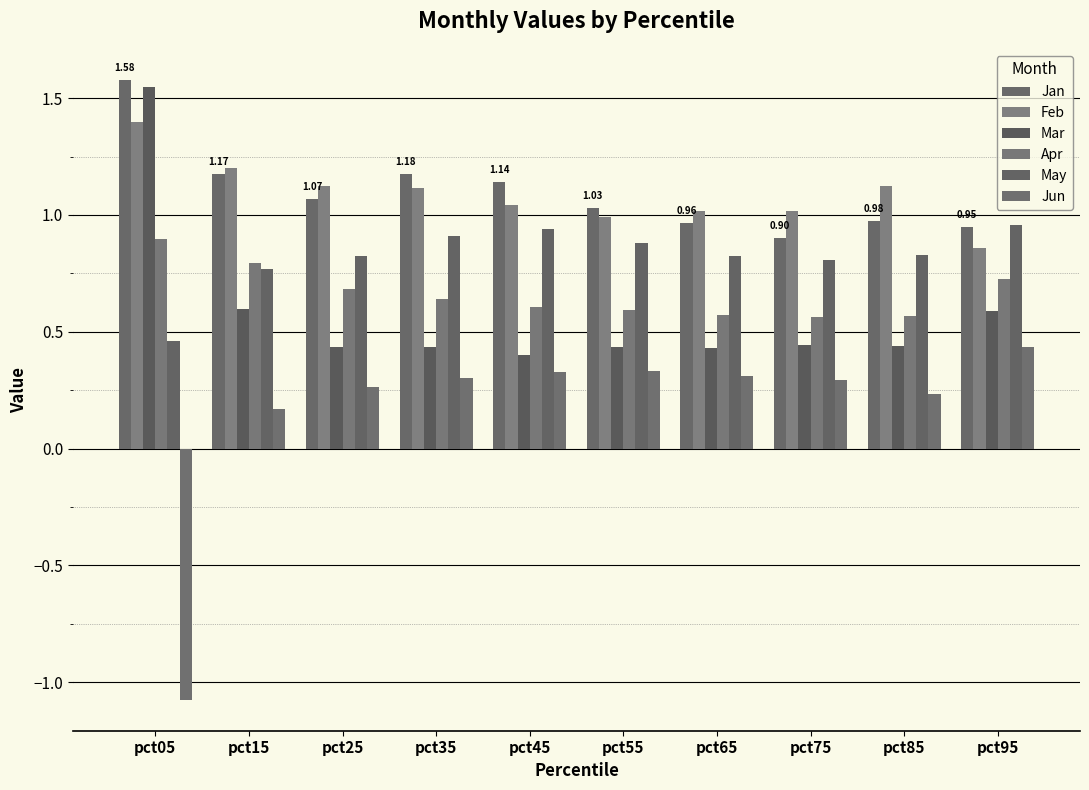

Reading right to left, what are all the values shown in this chart?

Jan: pct95=0.9	pct85=1.0	pct75=0.9	pct65=1.0	pct55=1.0	pct45=1.1	pct35=1.2	pct25=1.1	pct15=1.2	pct05=1.6
Feb: pct95=0.9	pct85=1.1	pct75=1.0	pct65=1.0	pct55=1.0	pct45=1.0	pct35=1.1	pct25=1.1	pct15=1.2	pct05=1.4
Mar: pct95=0.6	pct85=0.4	pct75=0.4	pct65=0.4	pct55=0.4	pct45=0.4	pct35=0.4	pct25=0.4	pct15=0.6	pct05=1.5
Apr: pct95=0.7	pct85=0.6	pct75=0.6	pct65=0.6	pct55=0.6	pct45=0.6	pct35=0.6	pct25=0.7	pct15=0.8	pct05=0.9
May: pct95=1.0	pct85=0.8	pct75=0.8	pct65=0.8	pct55=0.9	pct45=0.9	pct35=0.9	pct25=0.8	pct15=0.8	pct05=0.5
Jun: pct95=0.4	pct85=0.2	pct75=0.3	pct65=0.3	pct55=0.3	pct45=0.3	pct35=0.3	pct25=0.3	pct15=0.2	pct05=-1.1